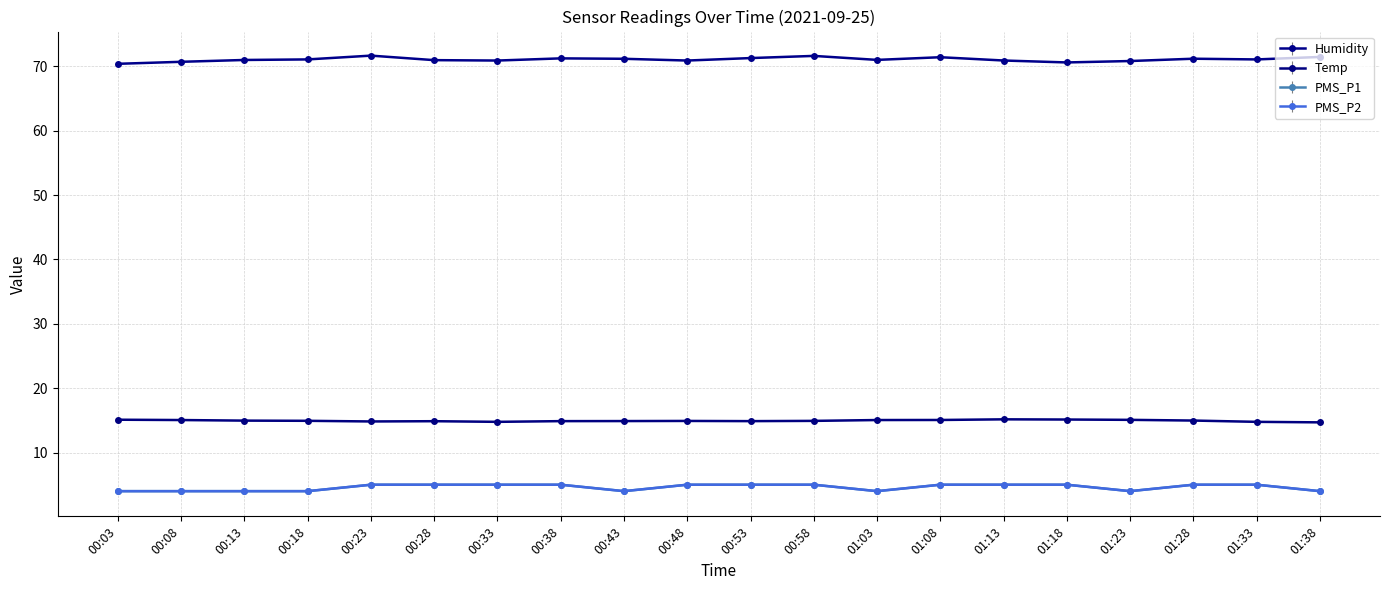

Is this an area chart (filled region under the line)?

No